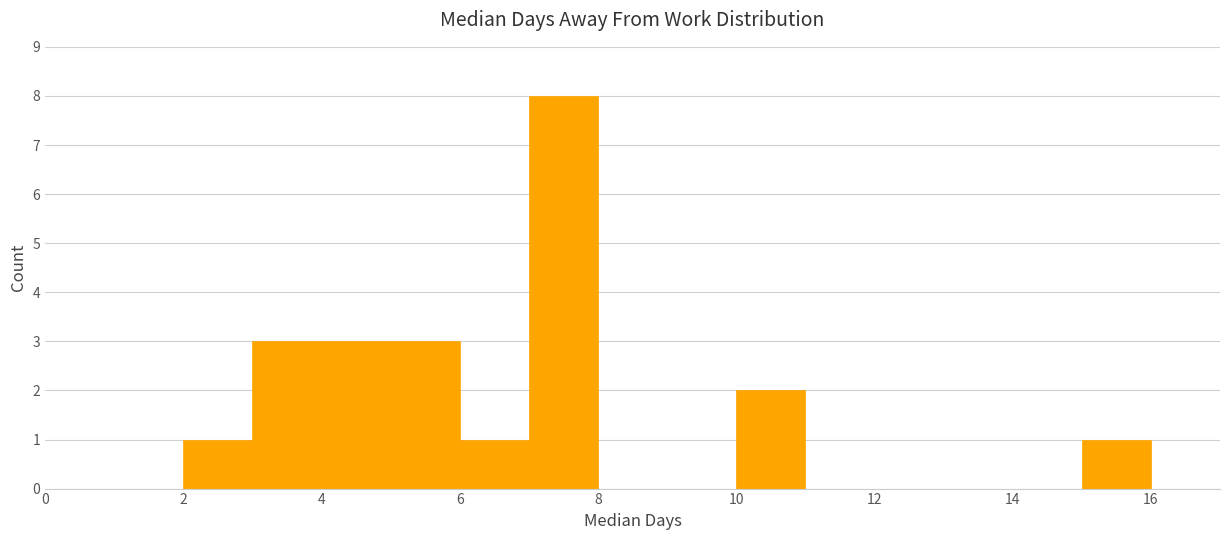

How tall is the bar that spans 5 to 6 on the x-axis? The values are not printed on the chart, so give them approximately, as read against the axis.

3